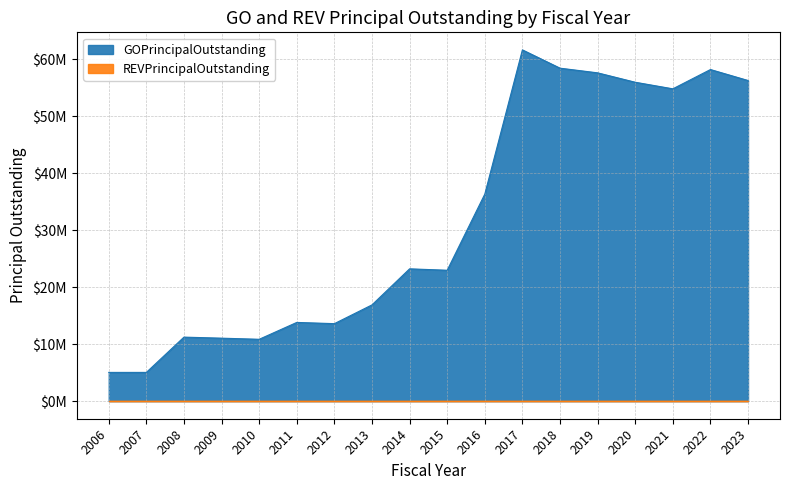

What is the value of the 3rd point from the left?

11245000